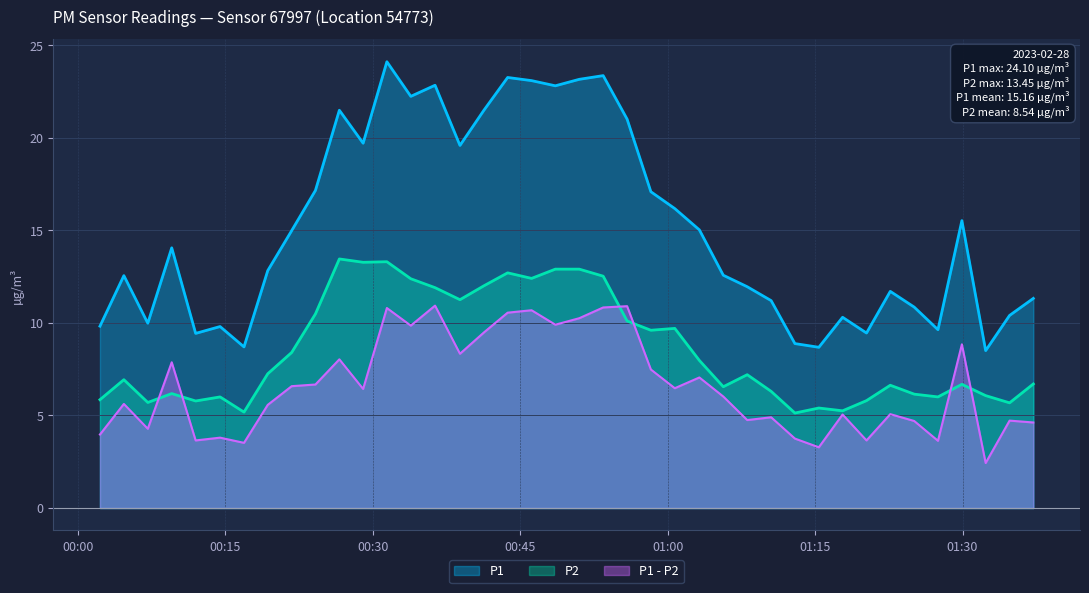

How many data points in P2 are above 7?

20